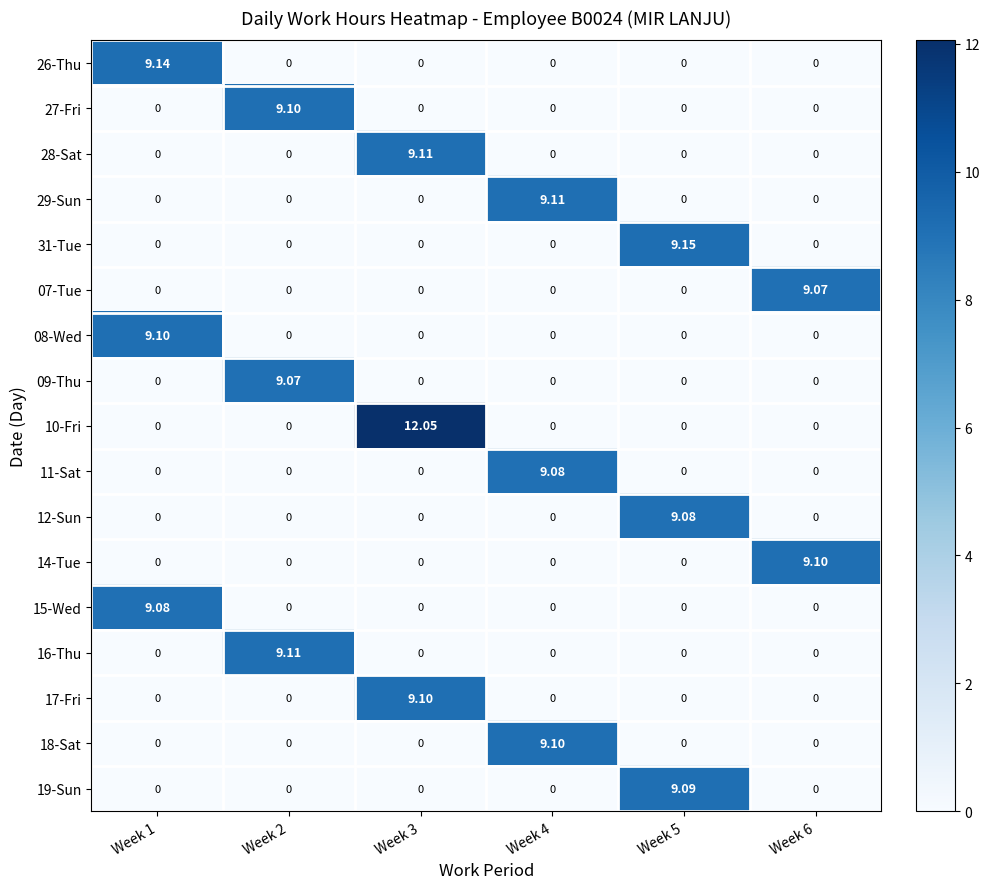

Rank the series by their maximum value, from highest to lowest.

10-Fri, 31-Tue, 26-Thu, 28-Sat, 29-Sun, 16-Thu, 27-Fri, 08-Wed, 14-Tue, 17-Fri, 18-Sat, 19-Sun, 11-Sat, 12-Sun, 15-Wed, 07-Tue, 09-Thu